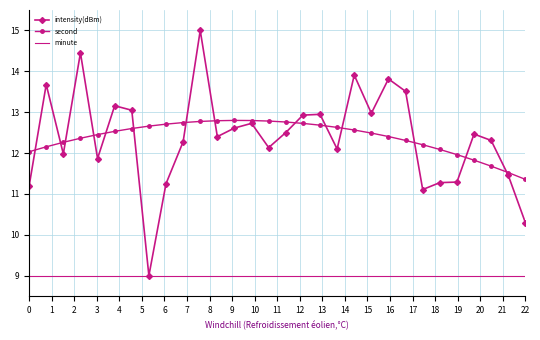

What is the minimum value for intensity(dBm)?

9.0